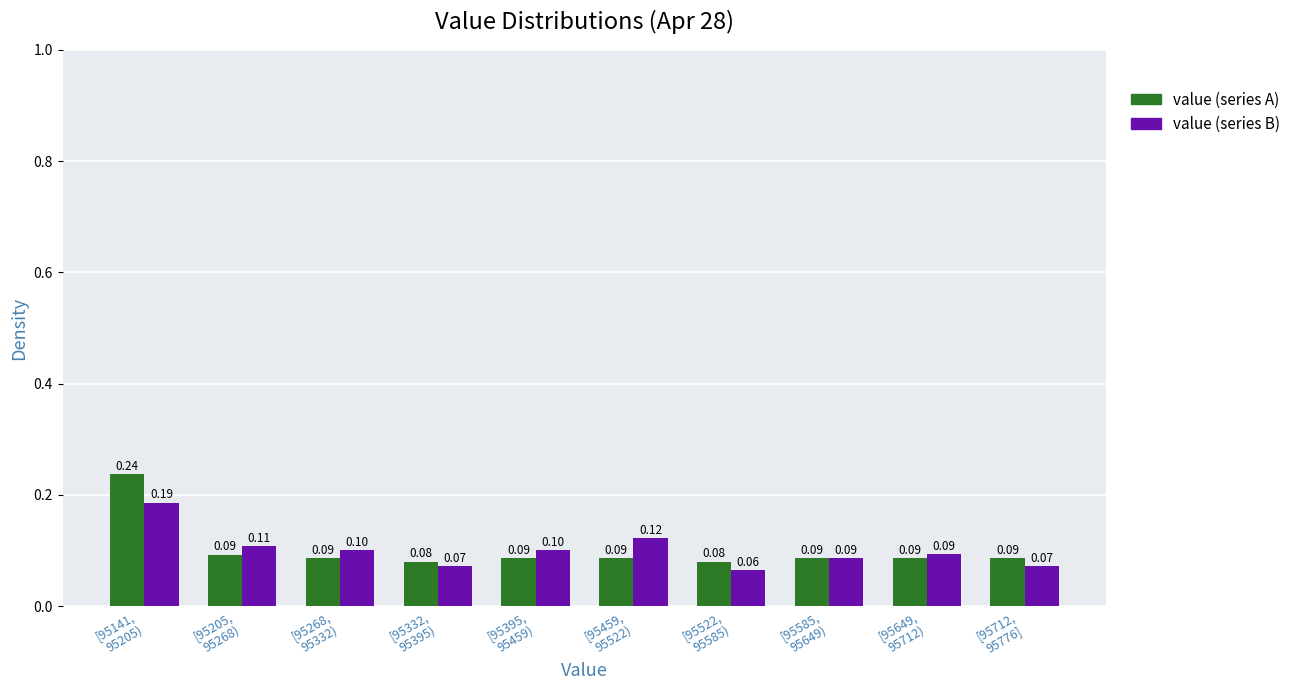

What is the sum of all value (series A) values?

1.0